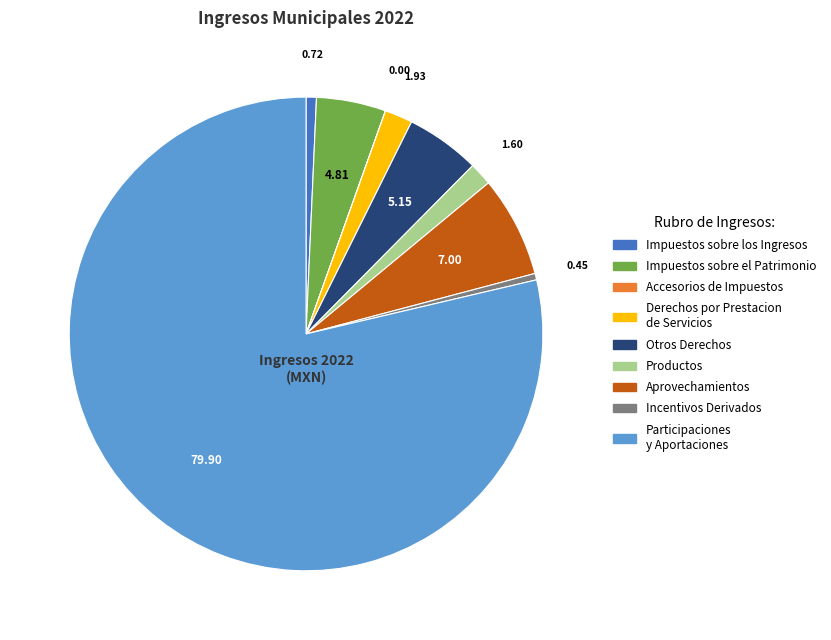

Which slice is the largest?

Participaciones y Aportaciones